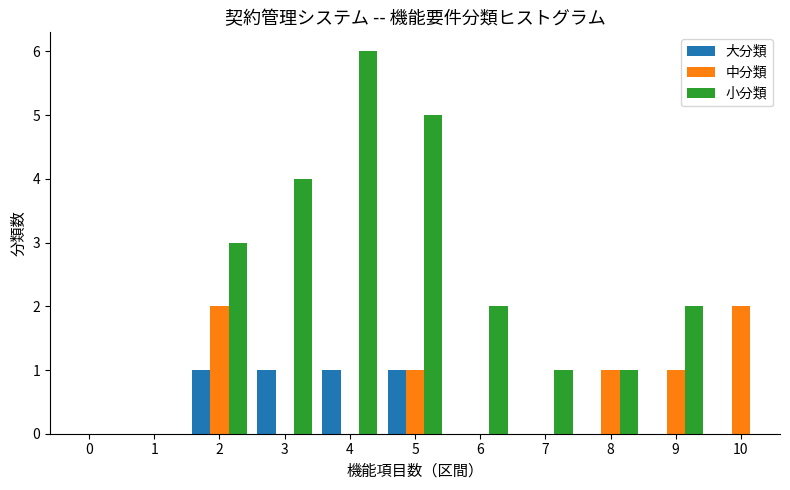

Between 1 and 2, which series saw the biggest shift?

小分類